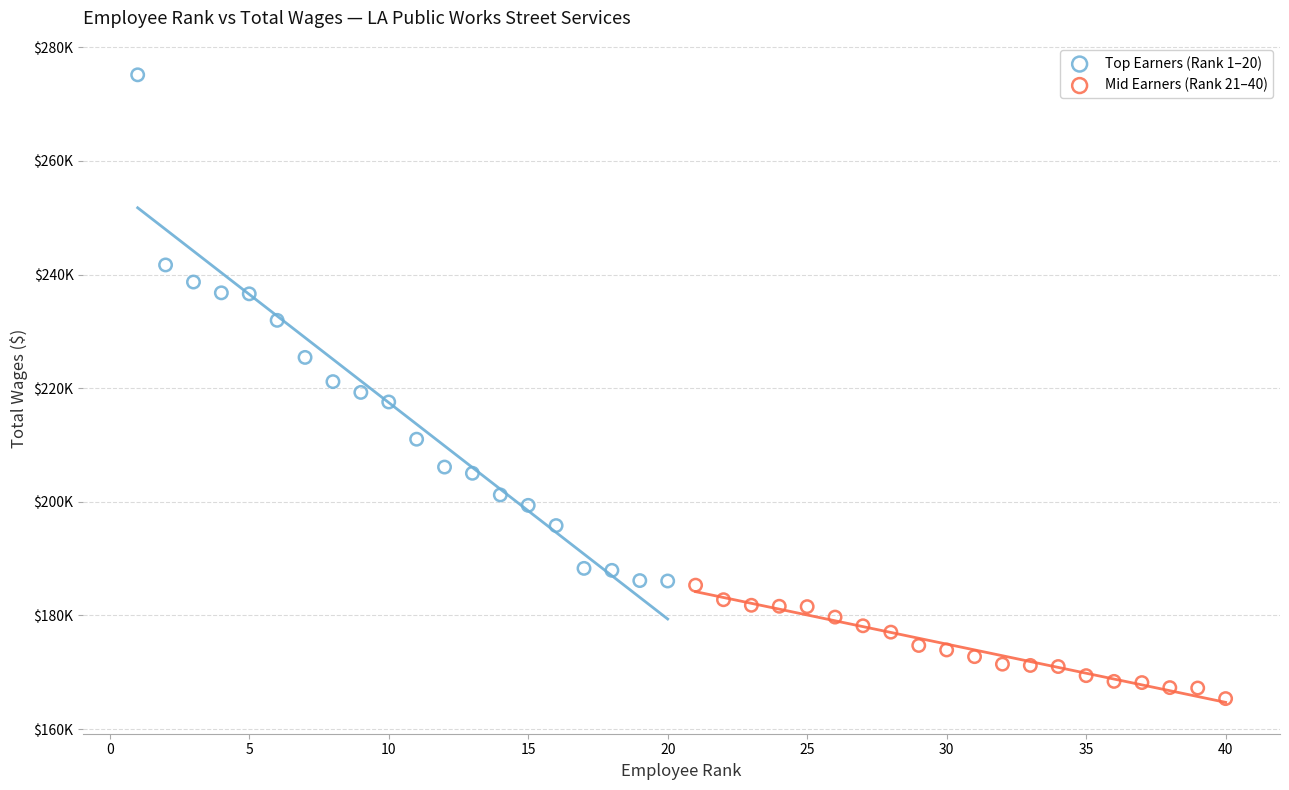

What are all the series names shown in the legend?

Top Earners (Rank 1–20), Mid Earners (Rank 21–40)